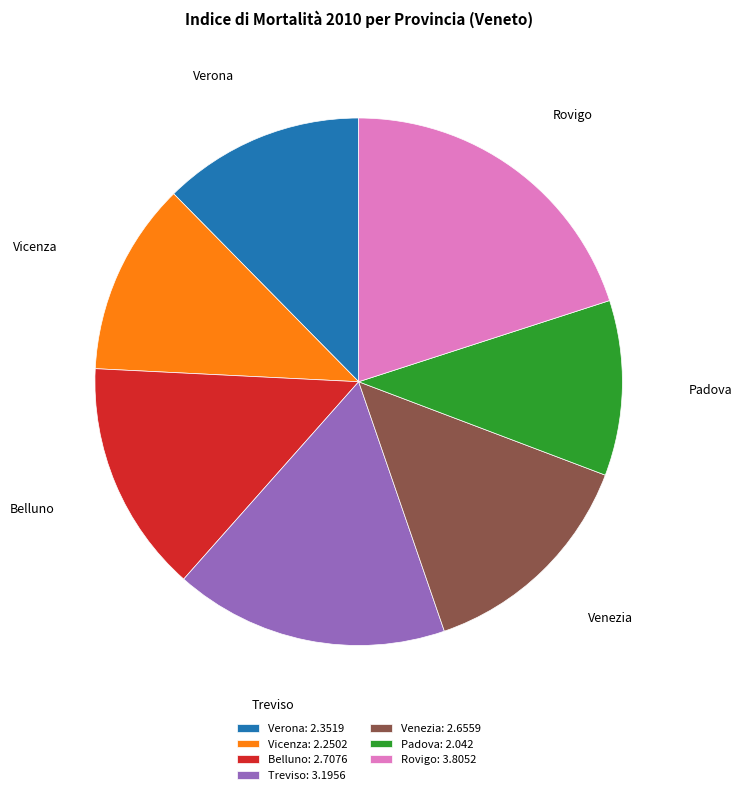

Approximately how many times larger is the value at Padova compared to Belluno?

0.8